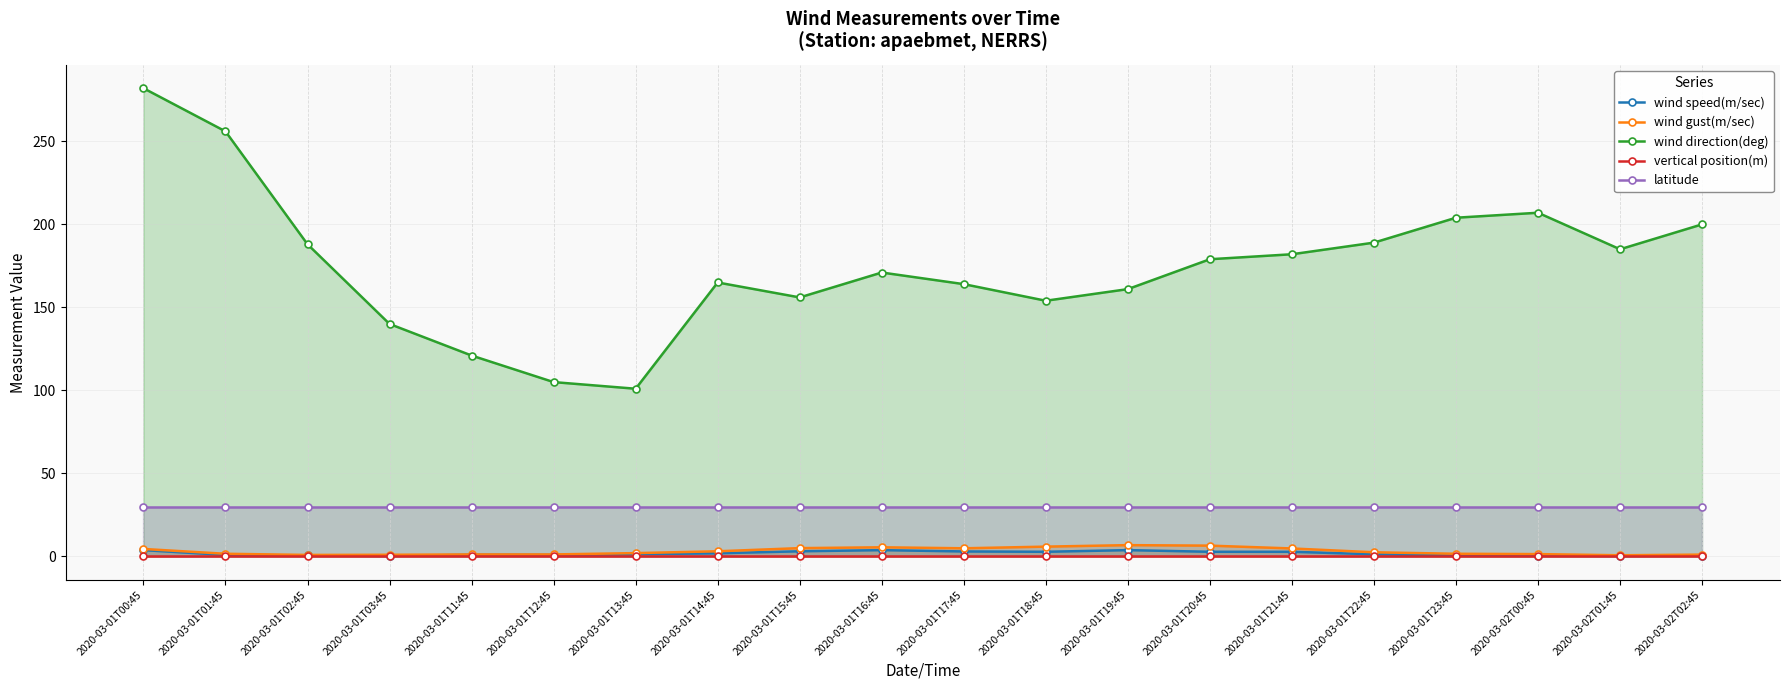

Reading left to right, transcribe all the data shown in this chart.

wind speed(m/sec): 3.8	0.9	0.6	0.3	1.0	0.9	1.3	1.9	3.1	3.8	3.0	2.8	3.8	2.8	2.8	1.3	0.6	0.5	0.3	0.5
wind gust(m/sec): 4.5	1.6	0.9	1.0	1.2	1.2	2.0	3.1	5.0	5.5	4.9	5.9	6.8	6.5	4.8	2.5	1.6	1.4	0.7	1.1
wind direction(deg): 282.0	256.0	188.0	140.0	121.0	105.0	101.0	165.0	156.0	171.0	164.0	154.0	161.0	179.0	182.0	189.0	204.0	207.0	185.0	200.0
vertical position(m): 0.0	0.0	0.0	0.0	0.0	0.0	0.0	0.0	0.0	0.0	0.0	0.0	0.0	0.0	0.0	0.0	0.0	0.0	0.0	0.0
latitude: 29.8	29.8	29.8	29.8	29.8	29.8	29.8	29.8	29.8	29.8	29.8	29.8	29.8	29.8	29.8	29.8	29.8	29.8	29.8	29.8